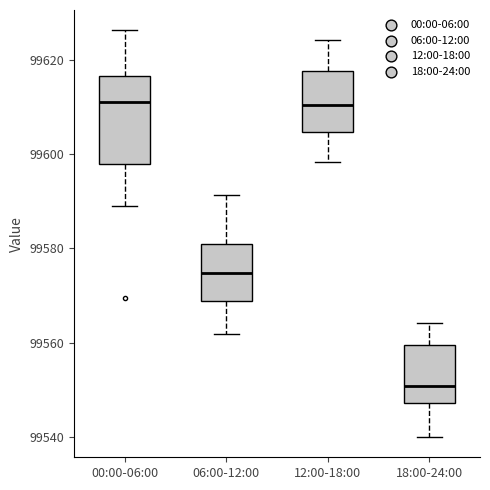

Comparing the boxes themselves (not the whiskers), which one is the tallest?

00:00-06:00